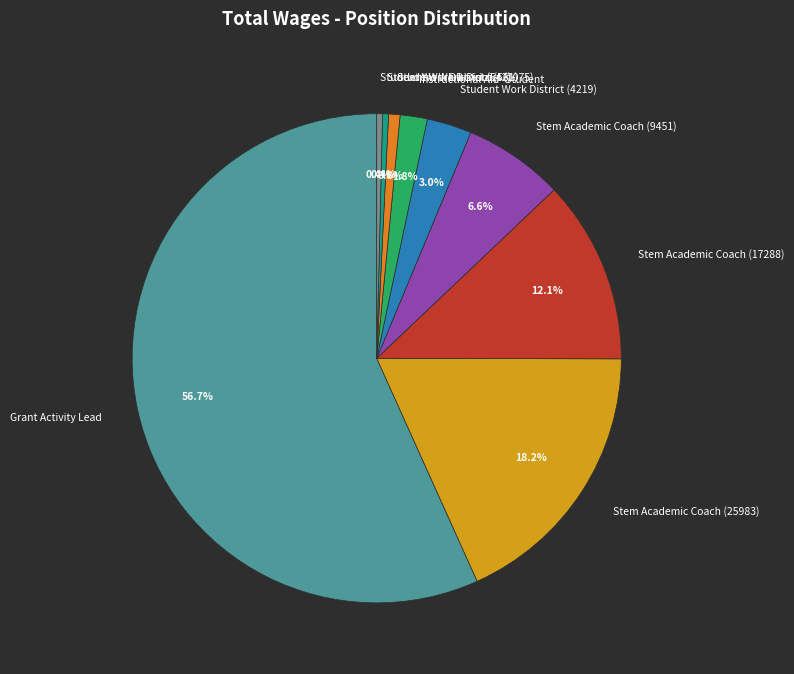

What portion of the pie excludes Student Work District (561)?

99.6%